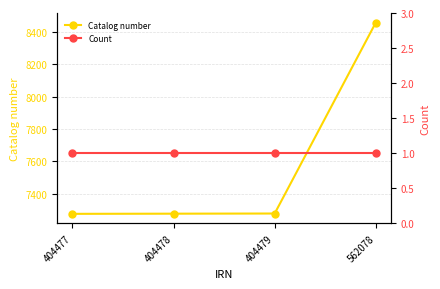

Where does the Catalog number series first go above 7277?

562078